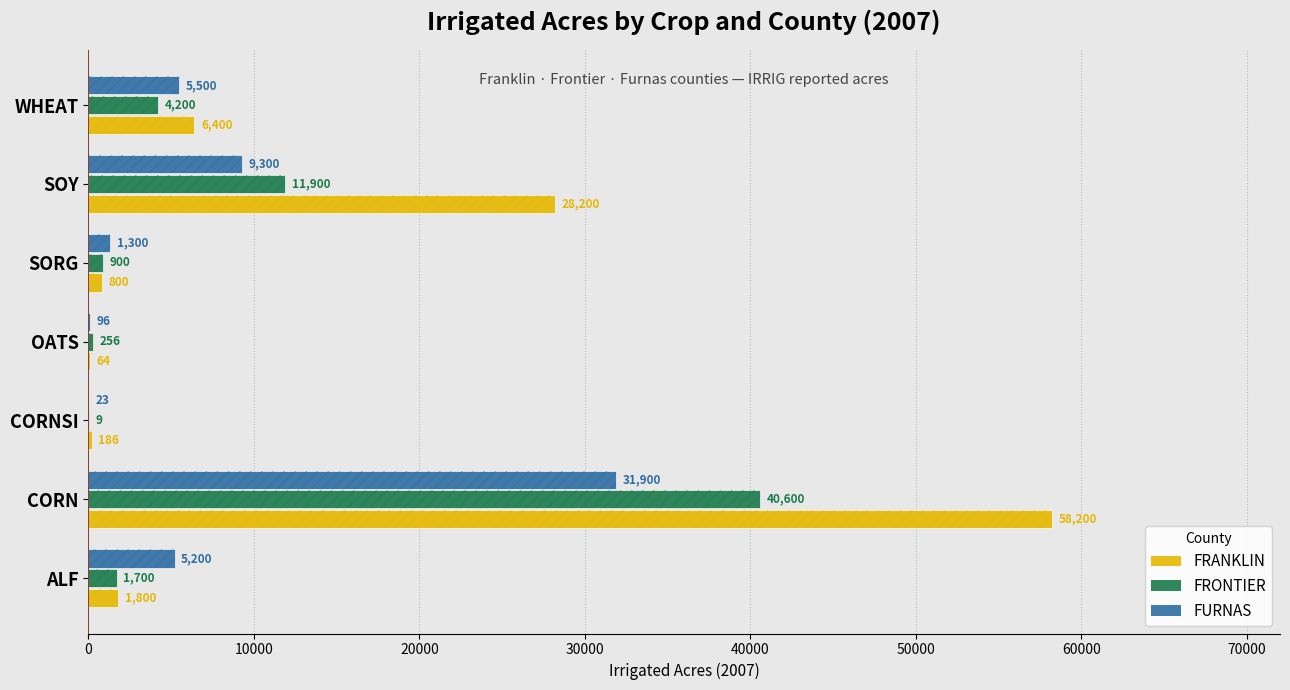

What is the minimum value shown in the chart?

9